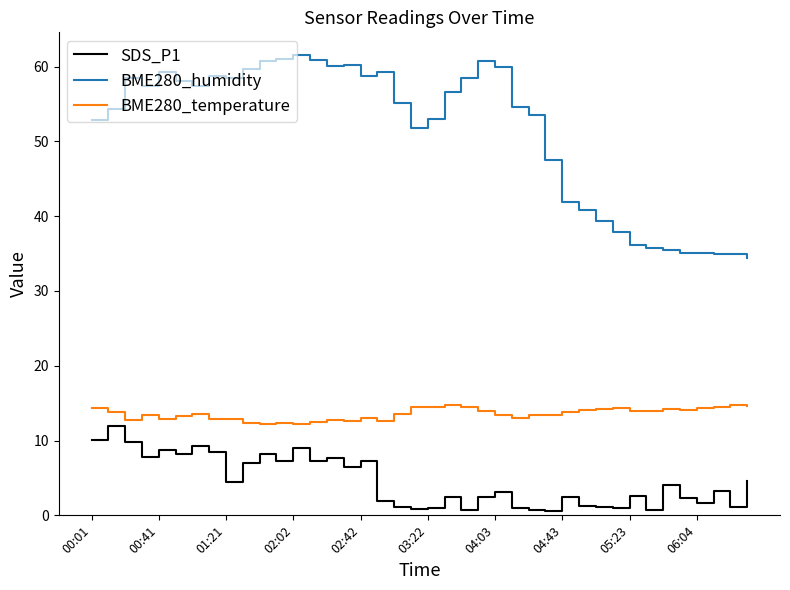

What is the maximum value shown in the chart?

61.5